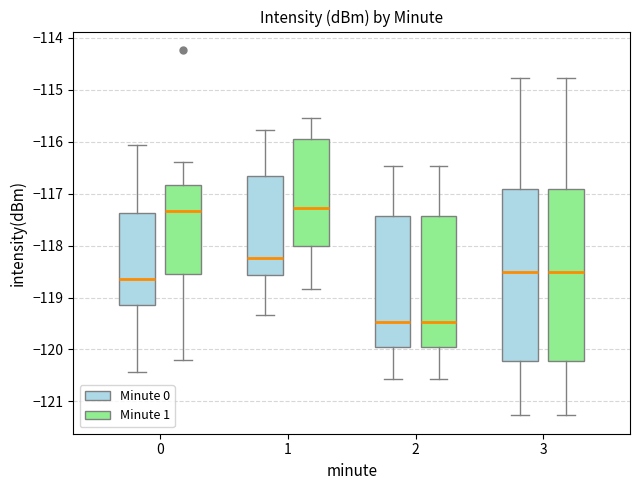

Reading left to right, read every box against the y-axis: the position of its median line, the range the box covers, and the ends of its whiskers. The values are not printed on the chart, so give them approximately, as read against the axis.

0 (Minute 0): median -118.6, box -119.1 to -117.4, whiskers -120.4 to -116.1
0 (Minute 1): median -117.3, box -118.5 to -116.8, whiskers -120.2 to -116.4
1 (Minute 0): median -118.2, box -118.6 to -116.7, whiskers -119.3 to -115.8
1 (Minute 1): median -117.3, box -118.0 to -116.0, whiskers -118.8 to -115.5
2 (Minute 0): median -119.5, box -119.9 to -117.4, whiskers -120.6 to -116.5
2 (Minute 1): median -119.5, box -119.9 to -117.4, whiskers -120.6 to -116.5
3 (Minute 0): median -118.5, box -120.2 to -116.9, whiskers -121.3 to -114.8
3 (Minute 1): median -118.5, box -120.2 to -116.9, whiskers -121.3 to -114.8